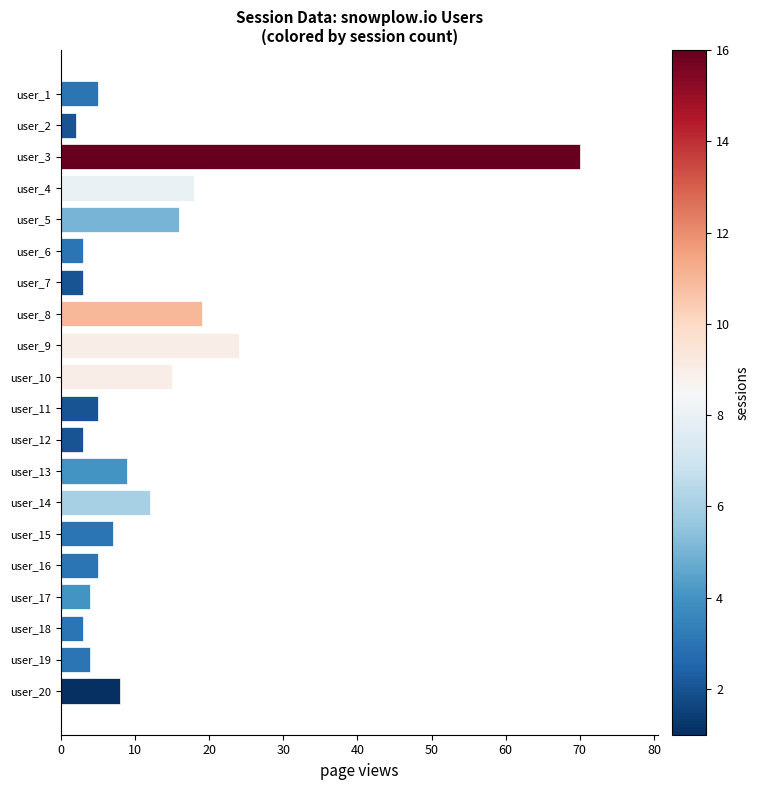

Approximately how many times larger is the value at user_4 compared to user_12?

6.0